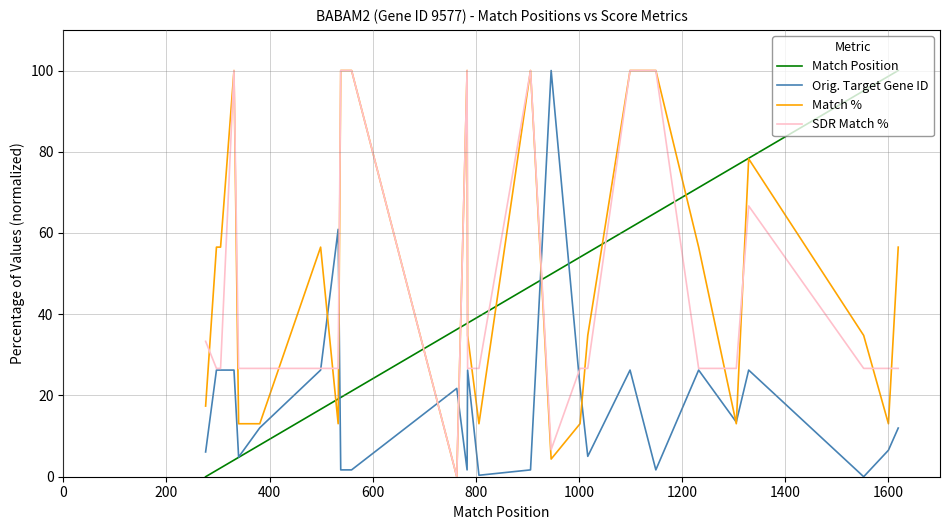

The value of Match % at 21 is 55.6. True or false?

False